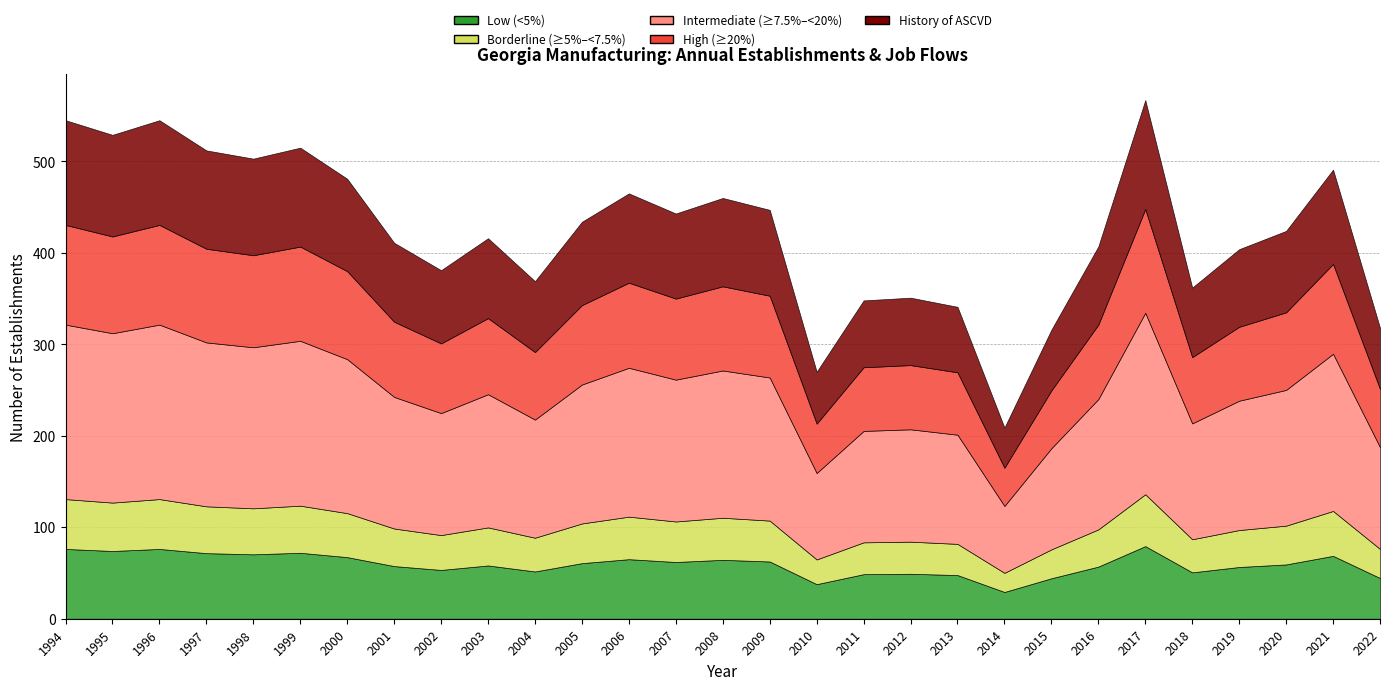

How many values in the Total Establishments series exceed 424?

14